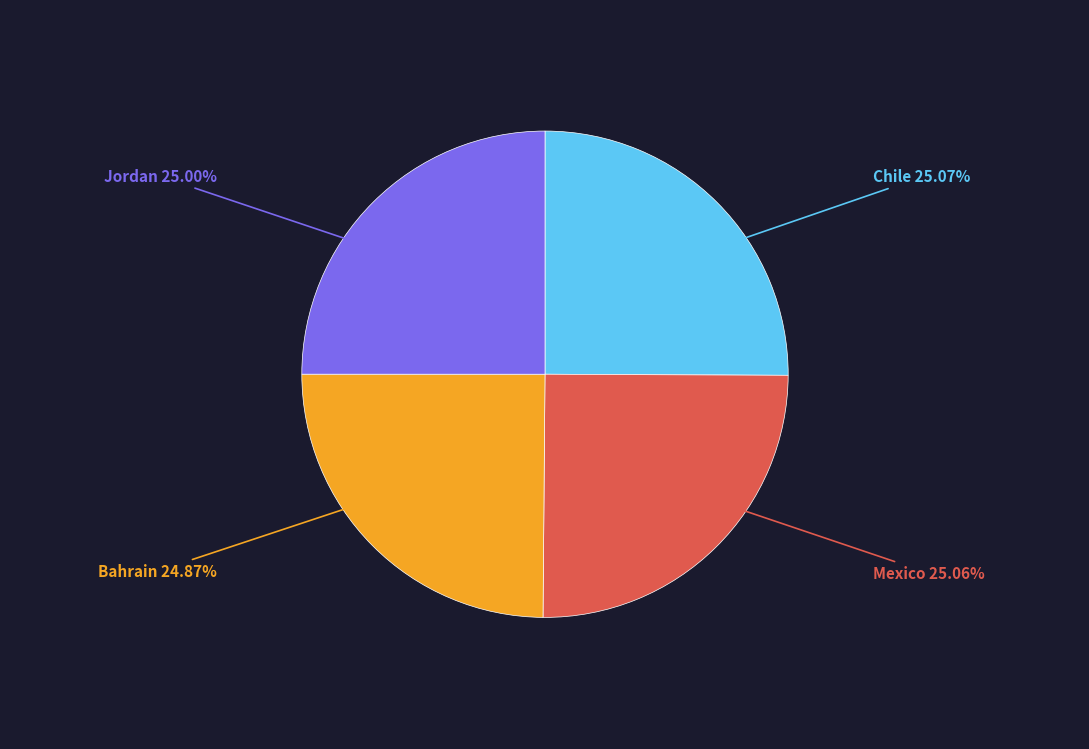

True or false: Jordan accounts for 25% of the total.

True